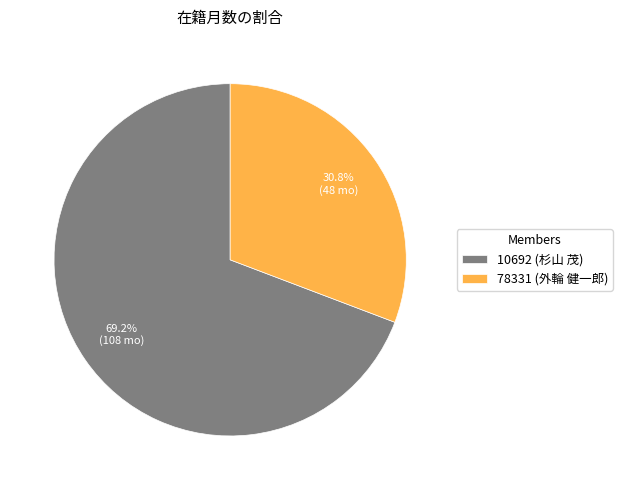

What is the smallest slice in the pie chart?

78331 (外輪 健一郎)